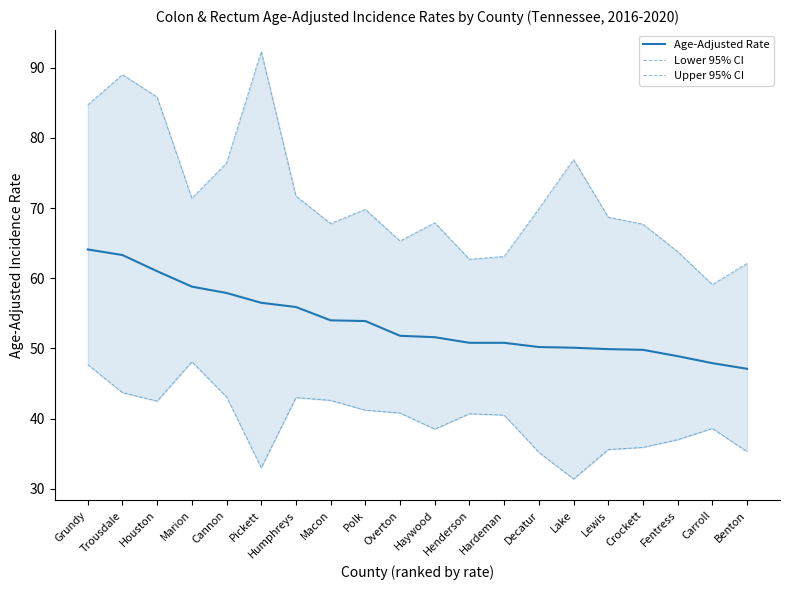

True or false: Upper 95% CI and Lower 95% CI intersect in this chart.

False